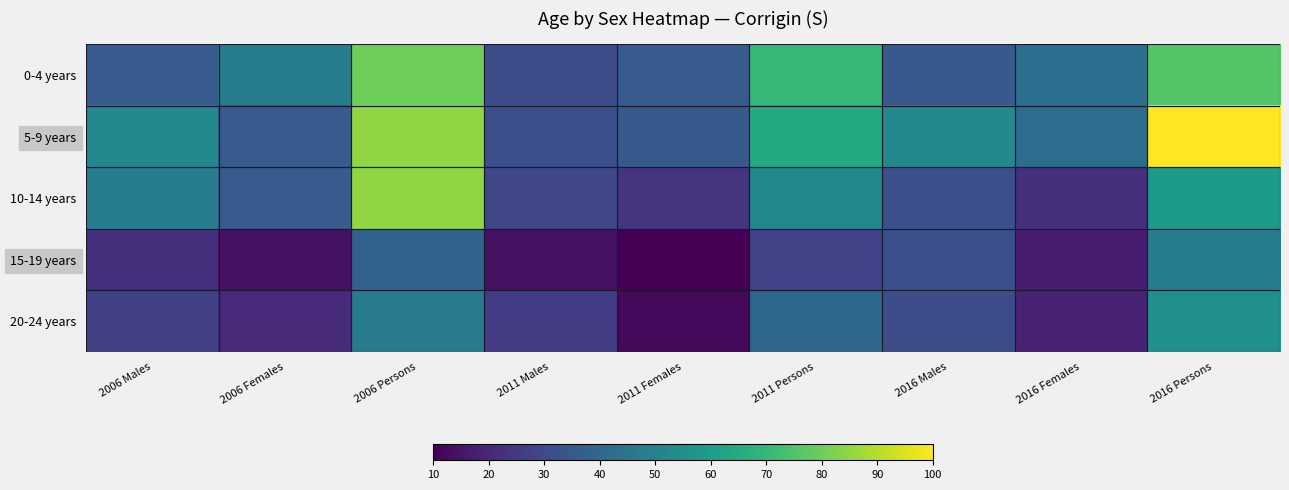

Reading left to right, list all the values displayed in this chart.

0-4 years: 2006 Males=36	2006 Females=48	2006 Persons=80	2011 Males=31	2011 Females=36	2011 Persons=70	2016 Males=35	2016 Females=43	2016 Persons=76
5-9 years: 2006 Males=52	2006 Females=36	2006 Persons=85	2011 Males=32	2011 Females=35	2011 Persons=65	2016 Males=53	2016 Females=42	2016 Persons=100
10-14 years: 2006 Males=48	2006 Females=36	2006 Persons=85	2011 Males=29	2011 Females=24	2011 Persons=52	2016 Males=32	2016 Females=22	2016 Persons=59
15-19 years: 2006 Males=22	2006 Females=14	2006 Persons=38	2011 Males=14	2011 Females=10	2011 Persons=28	2016 Males=32	2016 Females=17	2016 Persons=48
20-24 years: 2006 Males=27	2006 Females=21	2006 Persons=47	2011 Males=26	2011 Females=12	2011 Persons=40	2016 Males=31	2016 Females=19	2016 Persons=55